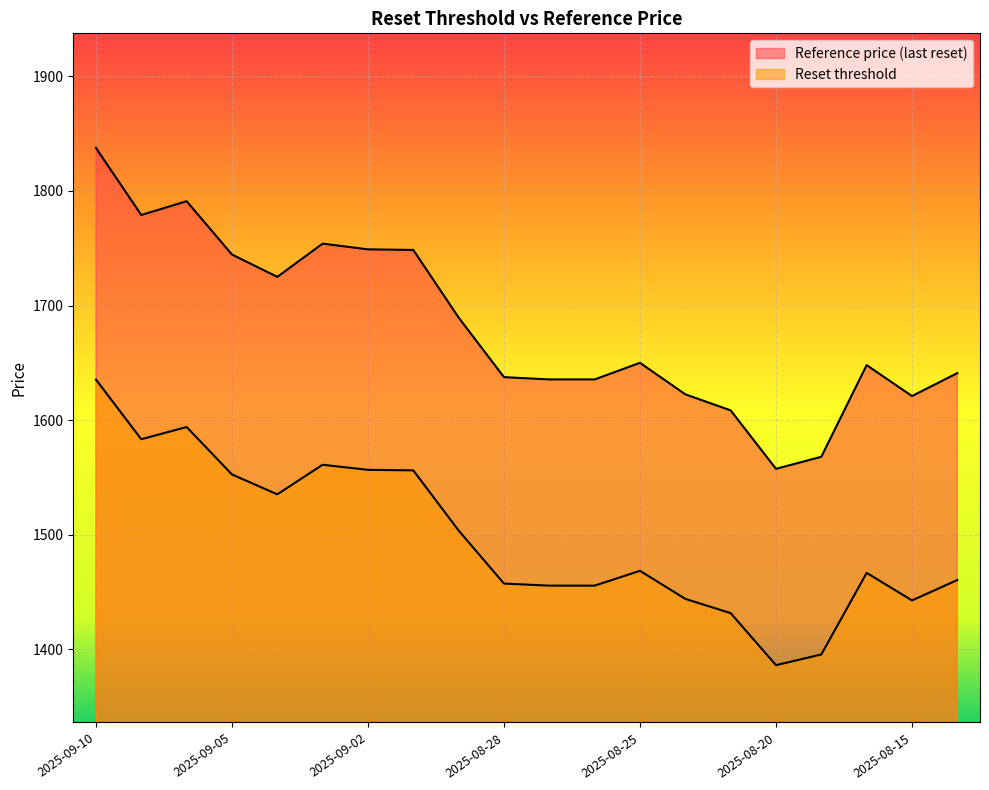

Read the Reference price (last reset) value at 2025-08-19.

1568.0